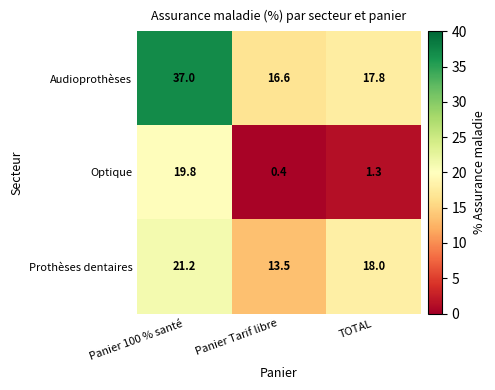

Which series has the largest total across all categories?

Audioprothèses